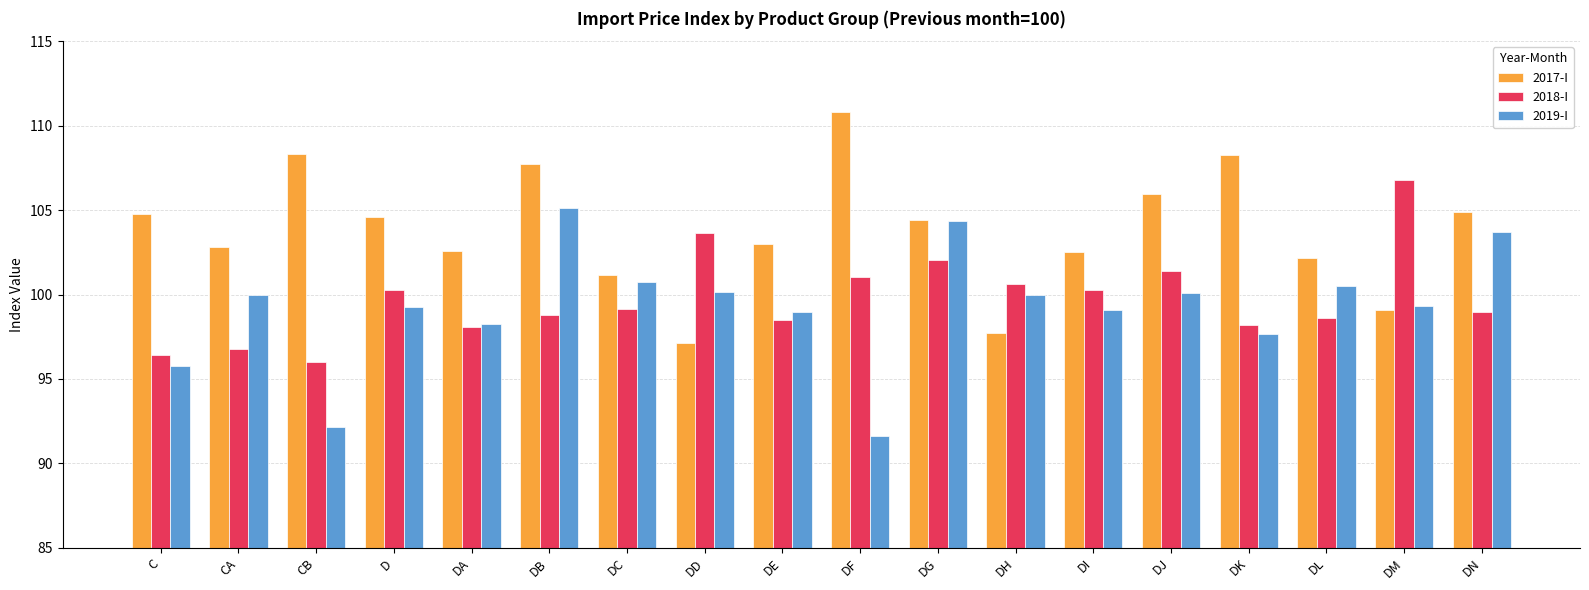

What is the sum of all 2017-I values?

1867.9